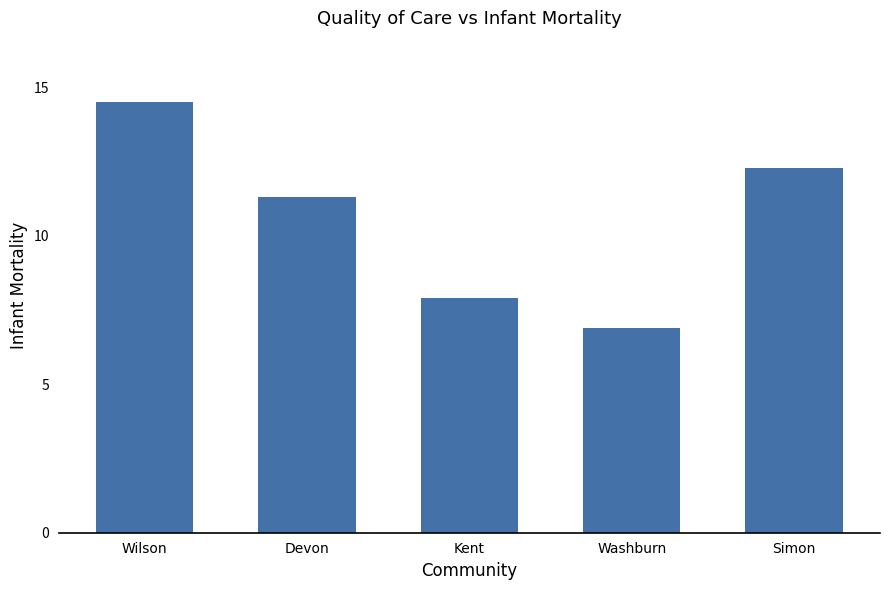

What is the label of the 3rd bar from the right?

Kent